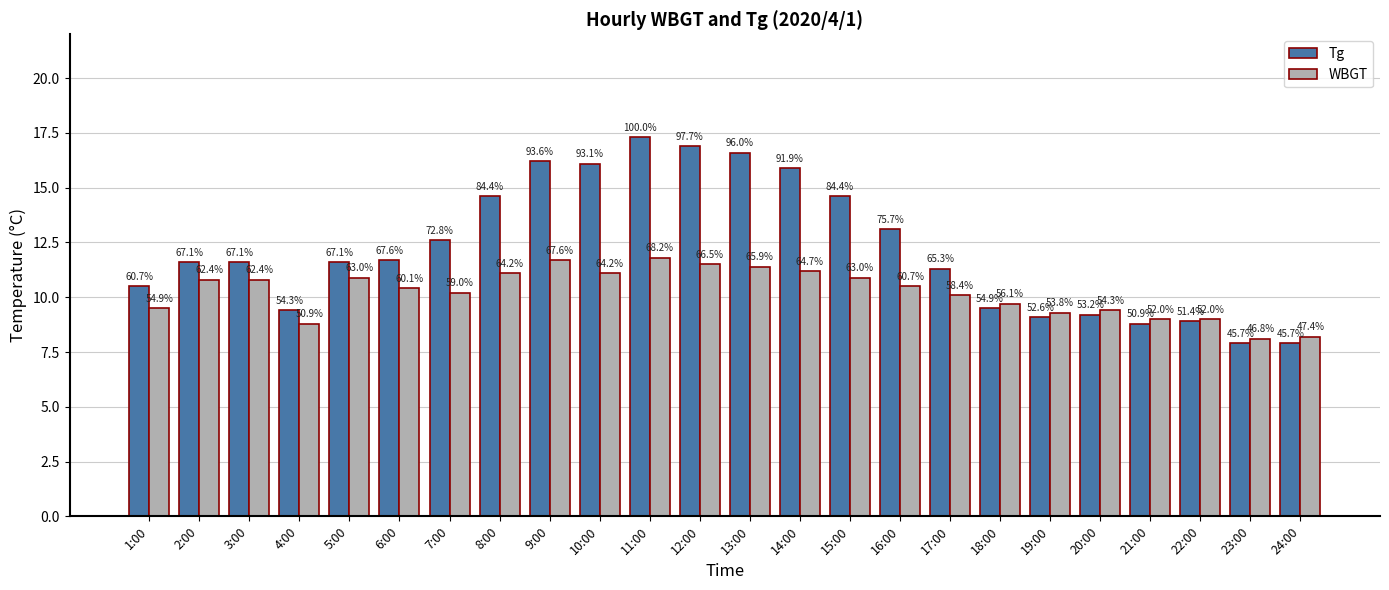

What are all the series names shown in the legend?

Tg, WBGT